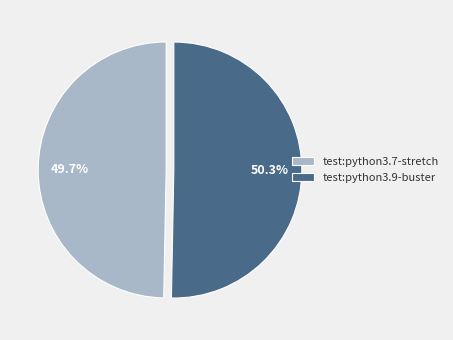

The test:python3.7-stretch slice represents 50% of the pie. True or false?

True